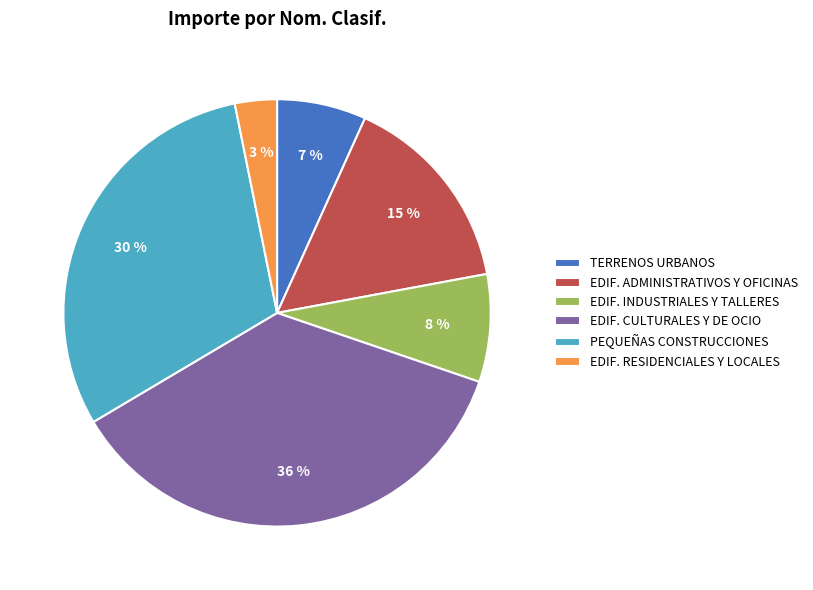

Count the number of slices in the pie.

6